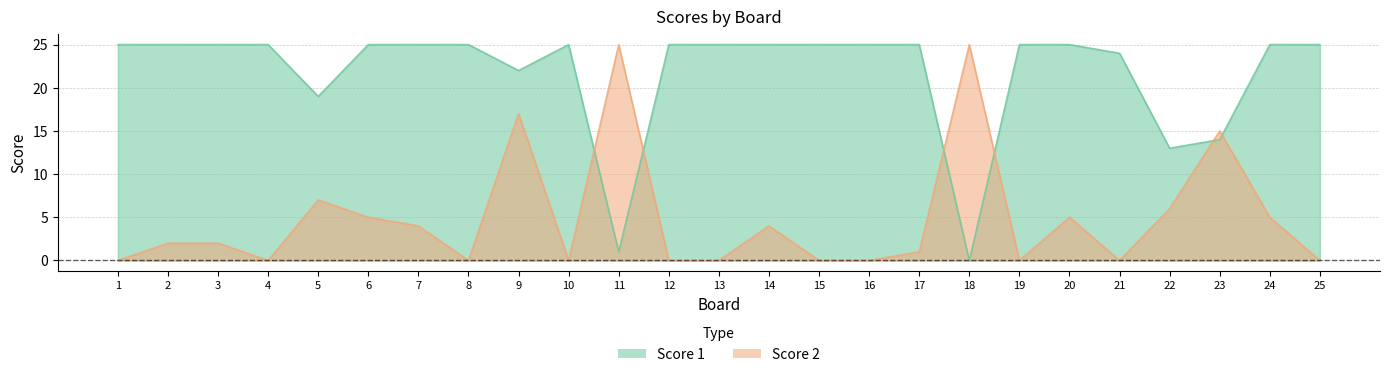

True or false: Score 1 has more than 0 points higher than both neighbors.

True